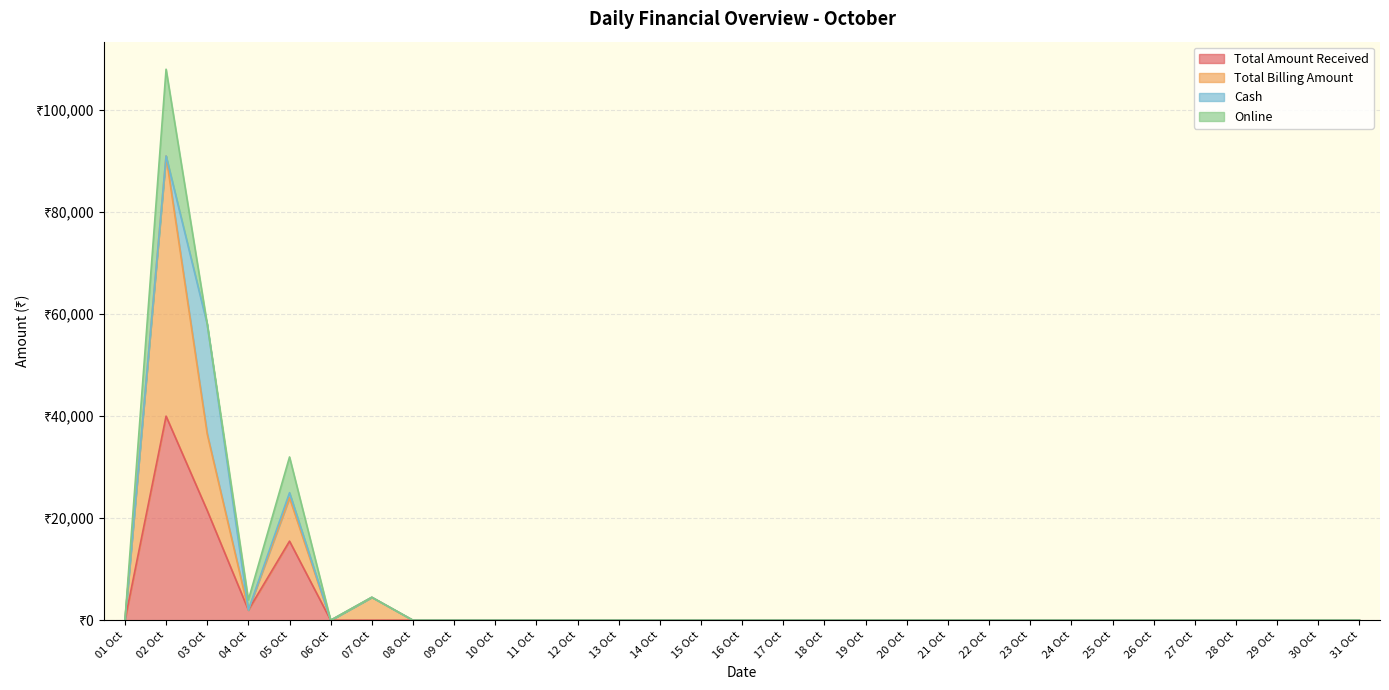

At which label does Total Amount Received reach its minimum?

01 Oct